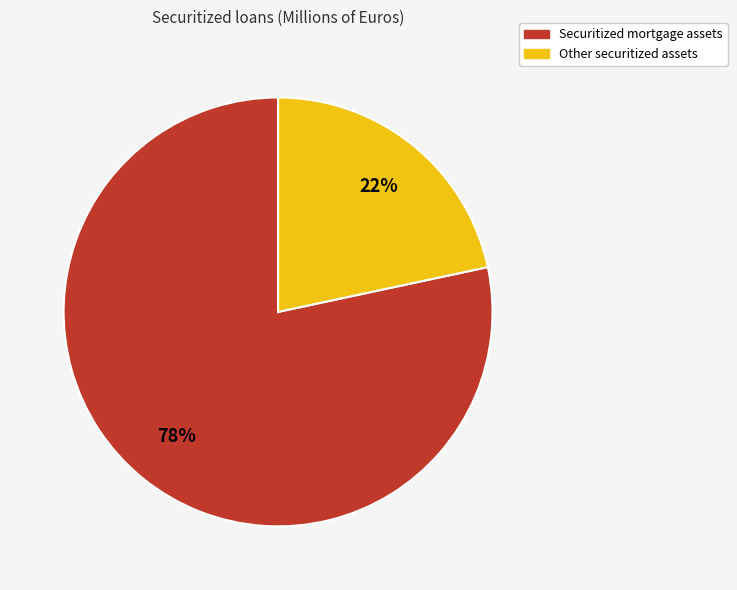

What percentage is the Other securitized assets slice, to the nearest percent?

22%